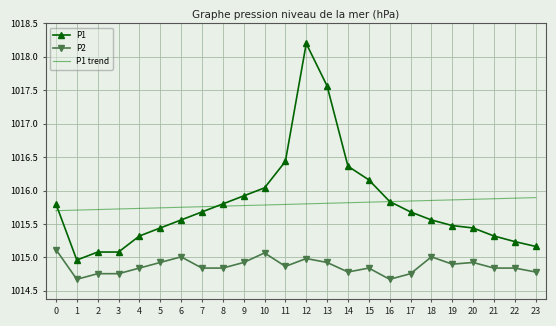

Rank the series by their maximum value, from highest to lowest.

P1, P1 trend, P2